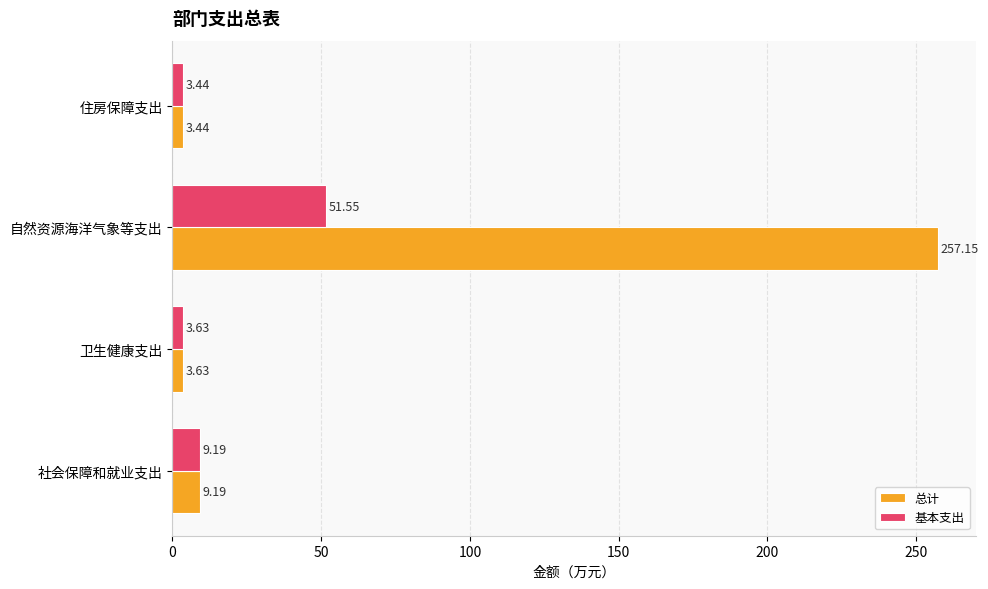

Rank the series by their average value, from highest to lowest.

总计, 基本支出